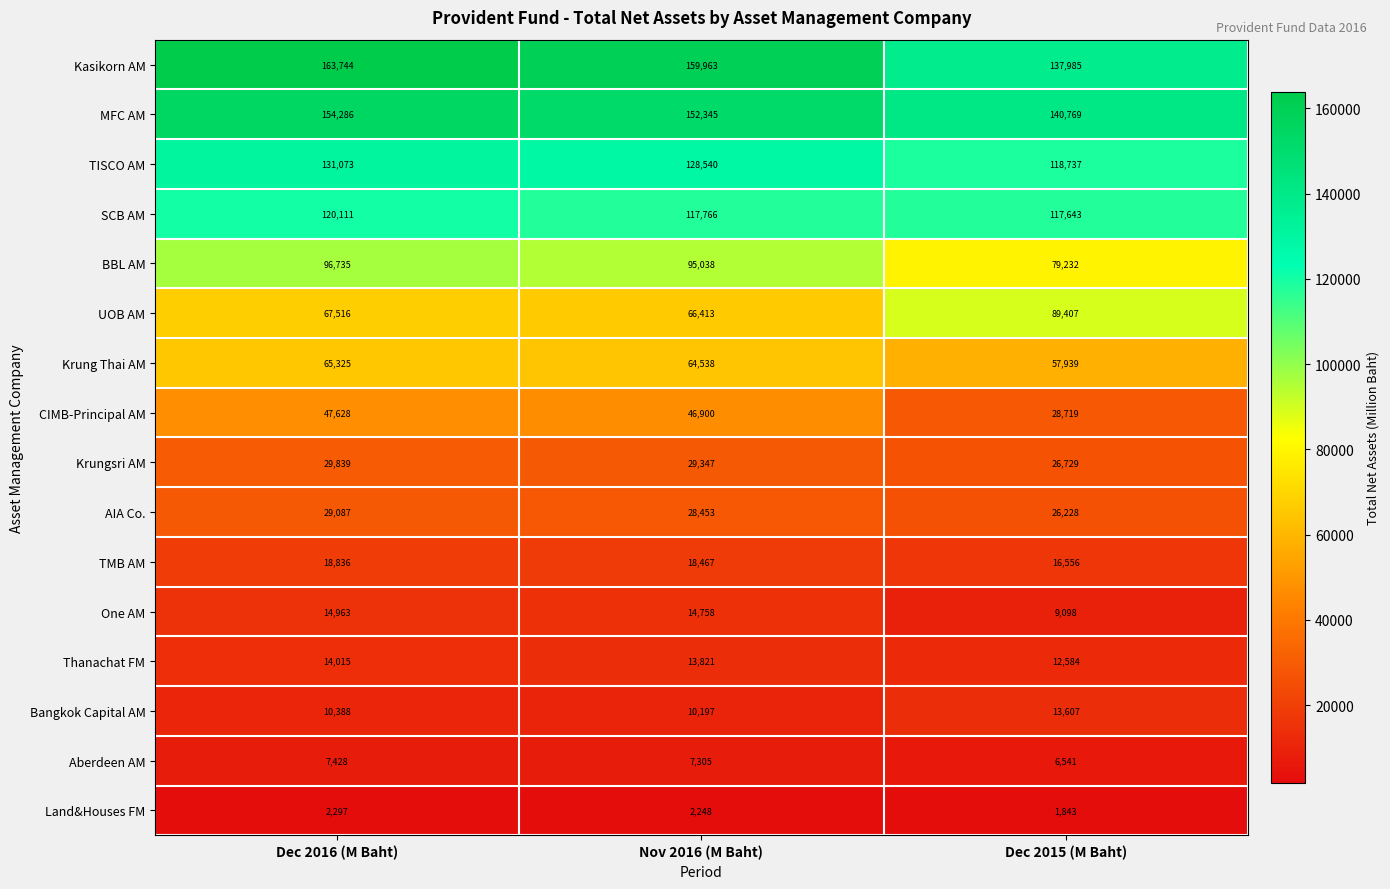

Which series changed the most between Nov 2016 (M Baht) and Dec 2015 (M Baht)?

UOB AM